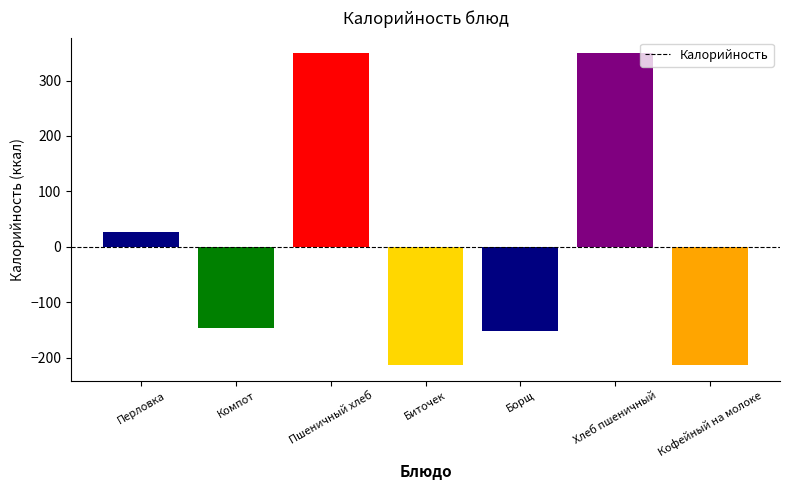

Between Борщ and Пшеничный хлеб, which is larger?

Пшеничный хлеб